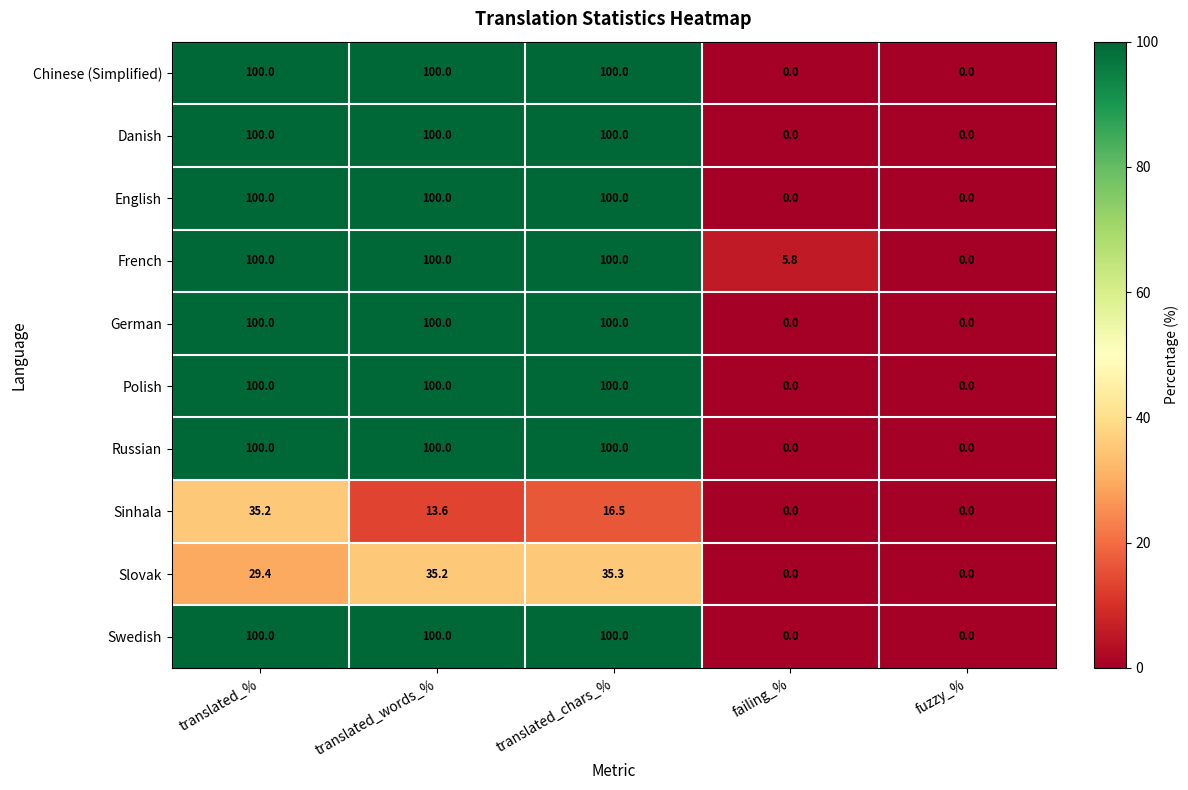

What is the highest value of the Danish series?

100.0